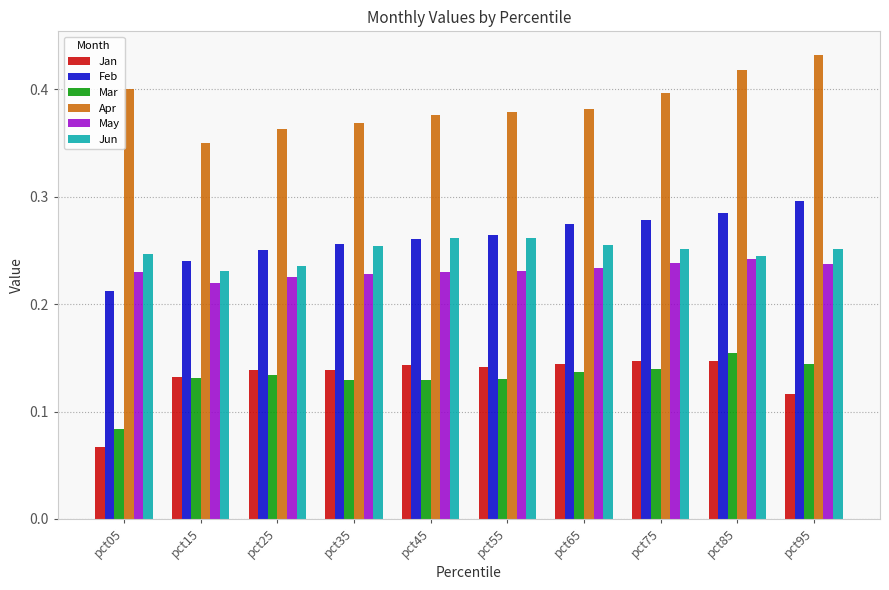

What is the sum of all Feb values?

2.6